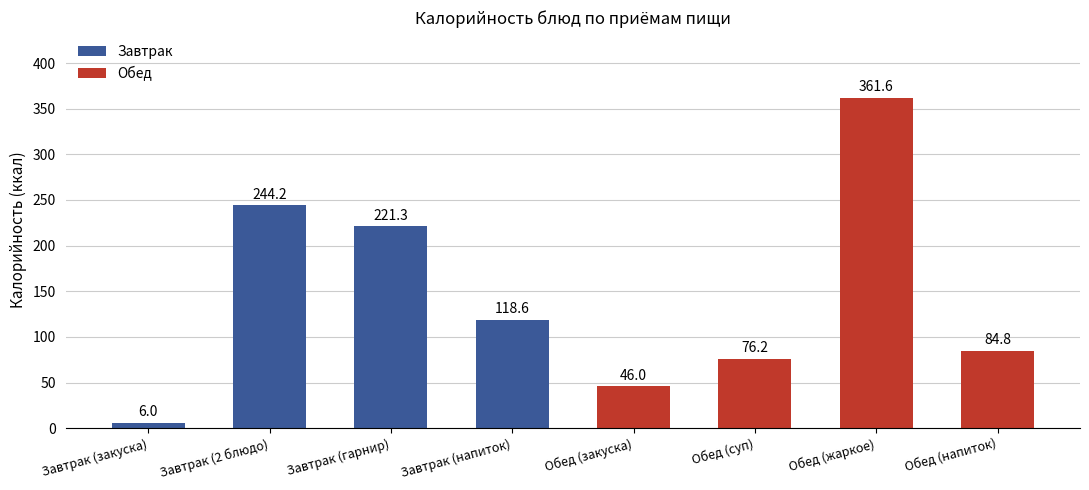

What is the maximum value shown in the chart?

361.6